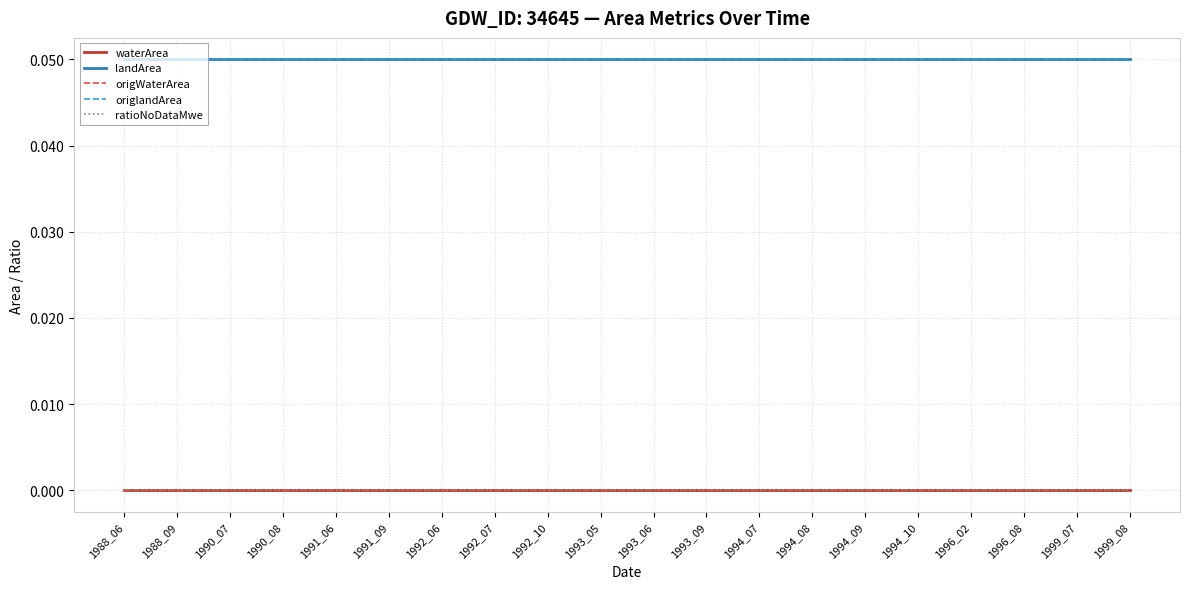

Reading left to right, list all the values displayed in this chart.

waterArea: 1988_06=0.0	1988_09=0.0	1990_07=0.0	1990_08=0.0	1991_06=0.0	1991_09=0.0	1992_06=0.0	1992_07=0.0	1992_10=0.0	1993_05=0.0	1993_06=0.0	1993_09=0.0	1994_07=0.0	1994_08=0.0	1994_09=0.0	1994_10=0.0	1996_02=0.0	1996_08=0.0	1999_07=0.0	1999_08=0.0
landArea: 1988_06=0.1	1988_09=0.1	1990_07=0.1	1990_08=0.1	1991_06=0.1	1991_09=0.1	1992_06=0.1	1992_07=0.1	1992_10=0.1	1993_05=0.1	1993_06=0.1	1993_09=0.1	1994_07=0.1	1994_08=0.1	1994_09=0.1	1994_10=0.1	1996_02=0.1	1996_08=0.1	1999_07=0.1	1999_08=0.1
origWaterArea: 1988_06=0.0	1988_09=0.0	1990_07=0.0	1990_08=0.0	1991_06=0.0	1991_09=0.0	1992_06=0.0	1992_07=0.0	1992_10=0.0	1993_05=0.0	1993_06=0.0	1993_09=0.0	1994_07=0.0	1994_08=0.0	1994_09=0.0	1994_10=0.0	1996_02=0.0	1996_08=0.0	1999_07=0.0	1999_08=0.0
origlandArea: 1988_06=0.1	1988_09=0.1	1990_07=0.1	1990_08=0.1	1991_06=0.1	1991_09=0.1	1992_06=0.1	1992_07=0.1	1992_10=0.1	1993_05=0.1	1993_06=0.1	1993_09=0.1	1994_07=0.1	1994_08=0.1	1994_09=0.1	1994_10=0.1	1996_02=0.1	1996_08=0.1	1999_07=0.1	1999_08=0.1
ratioNoDataMwe: 1988_06=0.0	1988_09=0.0	1990_07=0.0	1990_08=0.0	1991_06=0.0	1991_09=0.0	1992_06=0.0	1992_07=0.0	1992_10=0.0	1993_05=0.0	1993_06=0.0	1993_09=0.0	1994_07=0.0	1994_08=0.0	1994_09=0.0	1994_10=0.0	1996_02=0.0	1996_08=0.0	1999_07=0.0	1999_08=0.0